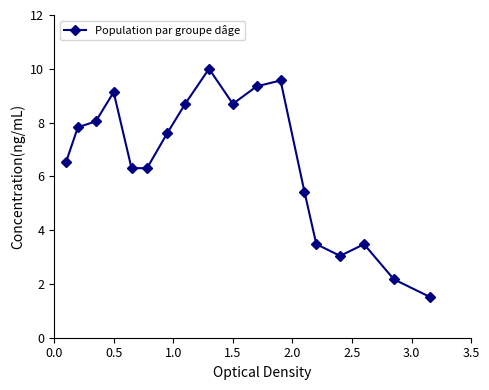

What is the value of the 4th point from the left?

9.1